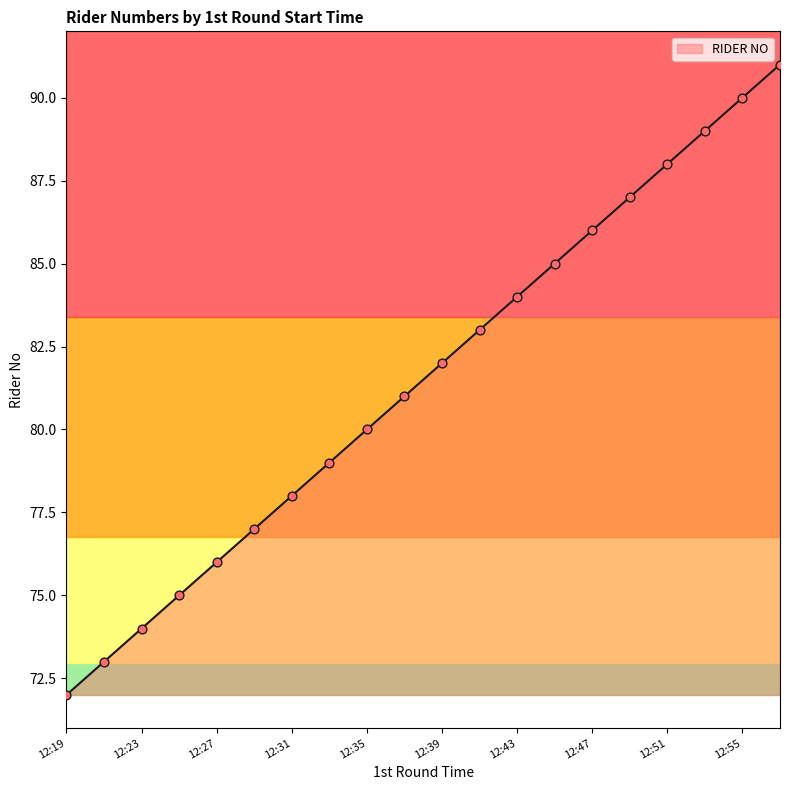

What is the maximum value shown in the chart?

91